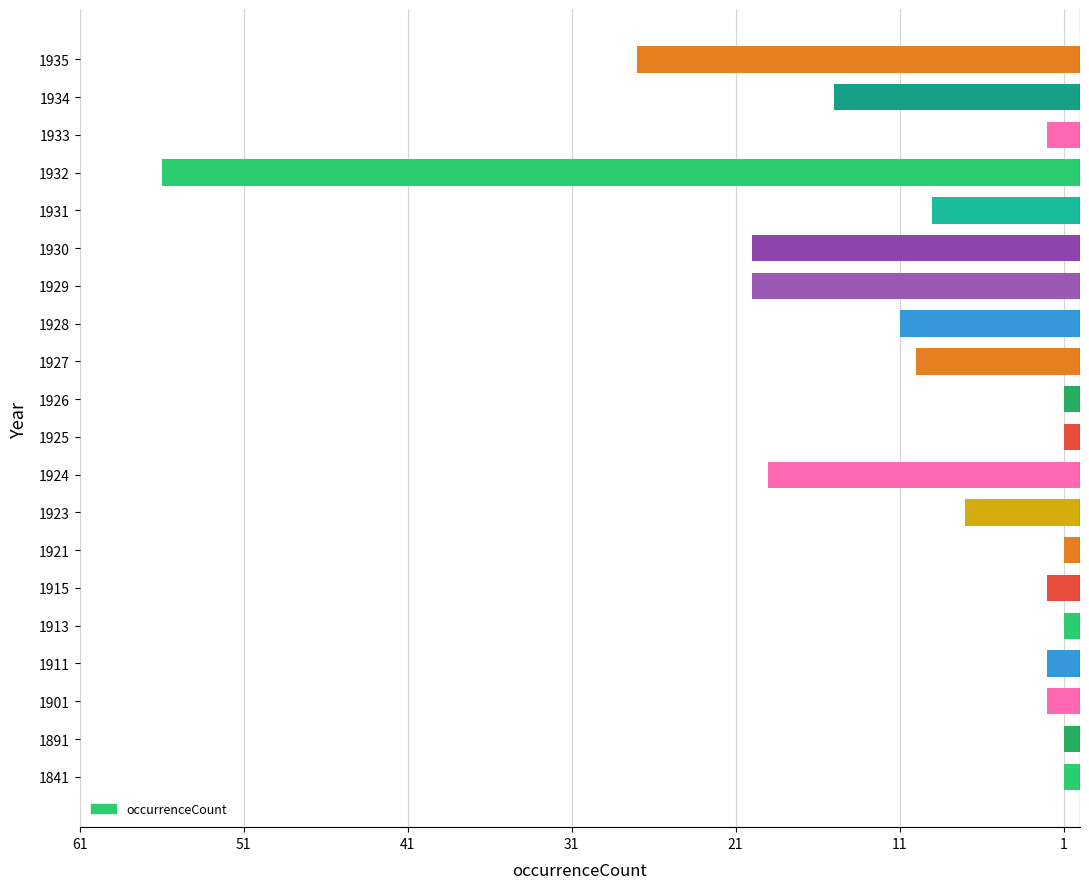

Are the bars horizontal?

Yes